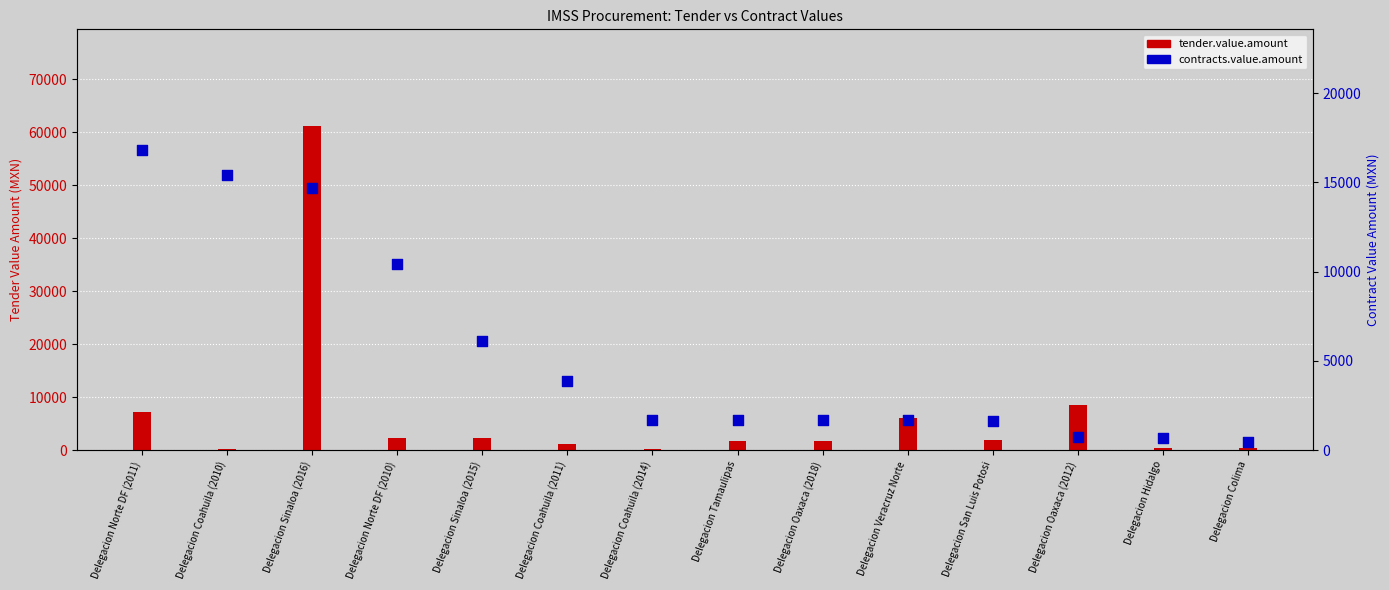

At which category is the sum across all series the highest?

Delegacion Sinaloa (2016)